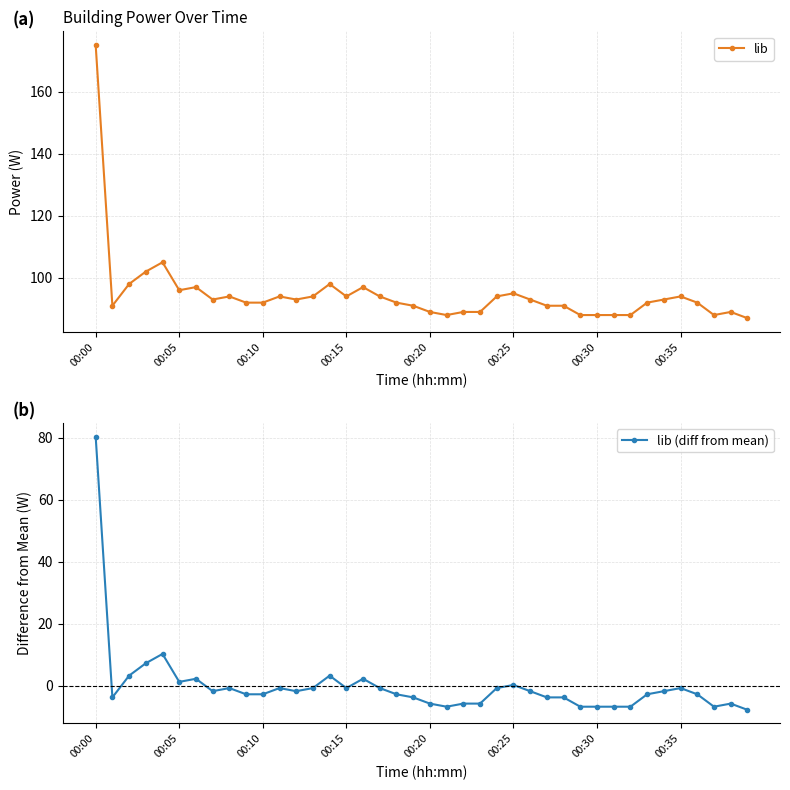

True or false: lib and lib (diff from mean) intersect in this chart.

False